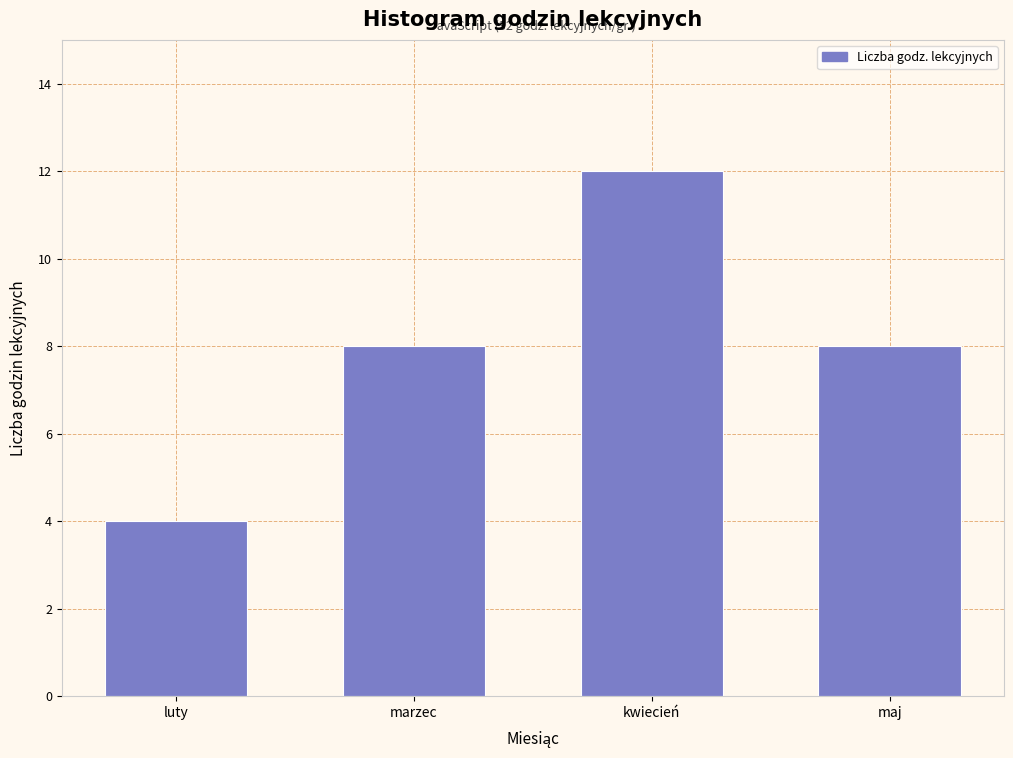

Reading left to right, transcribe all the data shown in this chart.

4	8	12	8